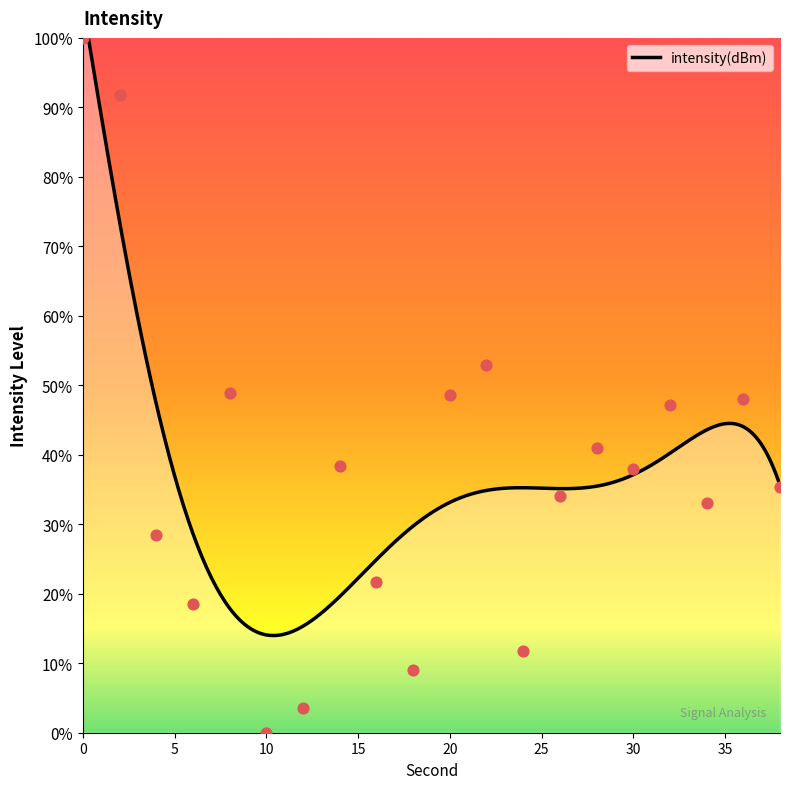

What is the change in value from 14 to 30?

-0.4